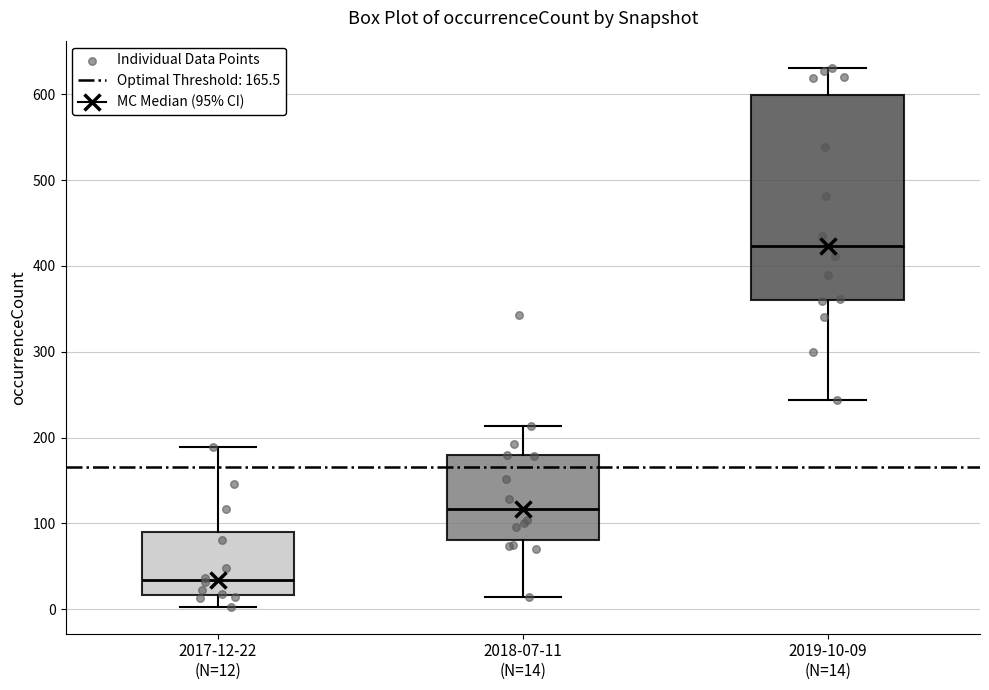

Reading left to right, read every box against the y-axis: the position of its median line, the range the box covers, and the ends of its whiskers. The values are not printed on the chart, so give them approximately, as read against the axis.

2017-12-22 (N=12): median 30, box 20 to 90, whiskers 0 to 190
2018-07-11 (N=14): median 120, box 80 to 180, whiskers 10 to 210
2019-10-09 (N=14): median 420, box 360 to 600, whiskers 240 to 630